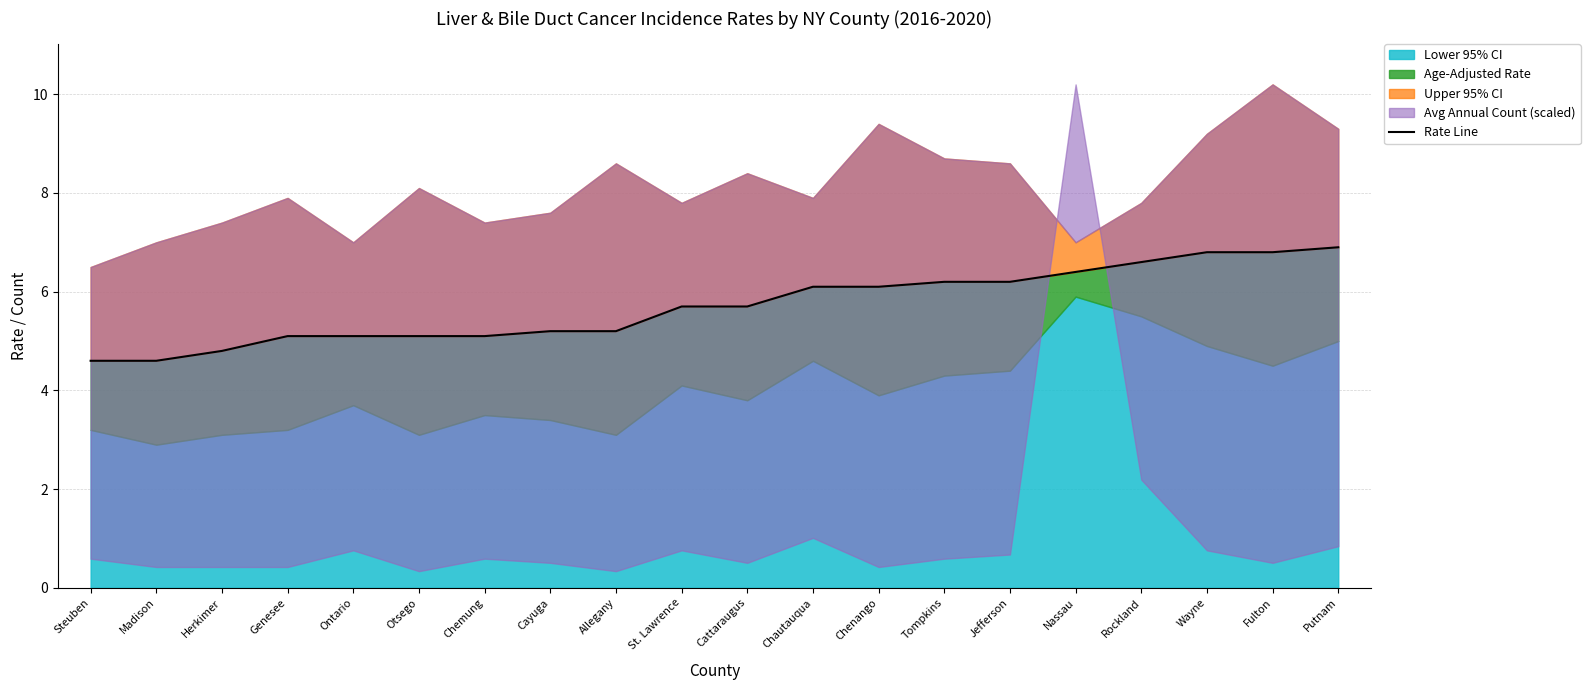

What is the label of the 4th point from the left?

Genesee